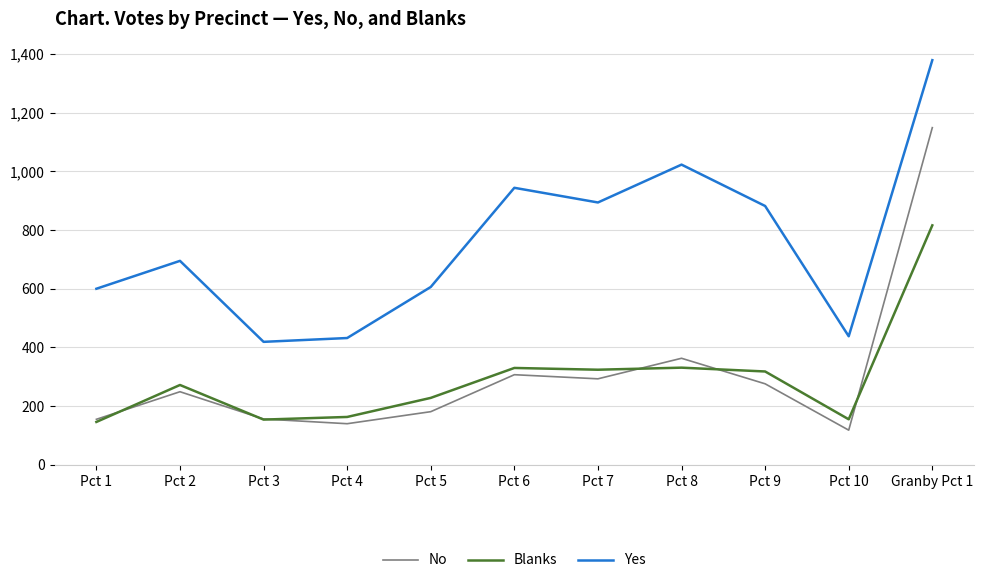

The Yes series shows 1372 at Pct 8. True or false?

False